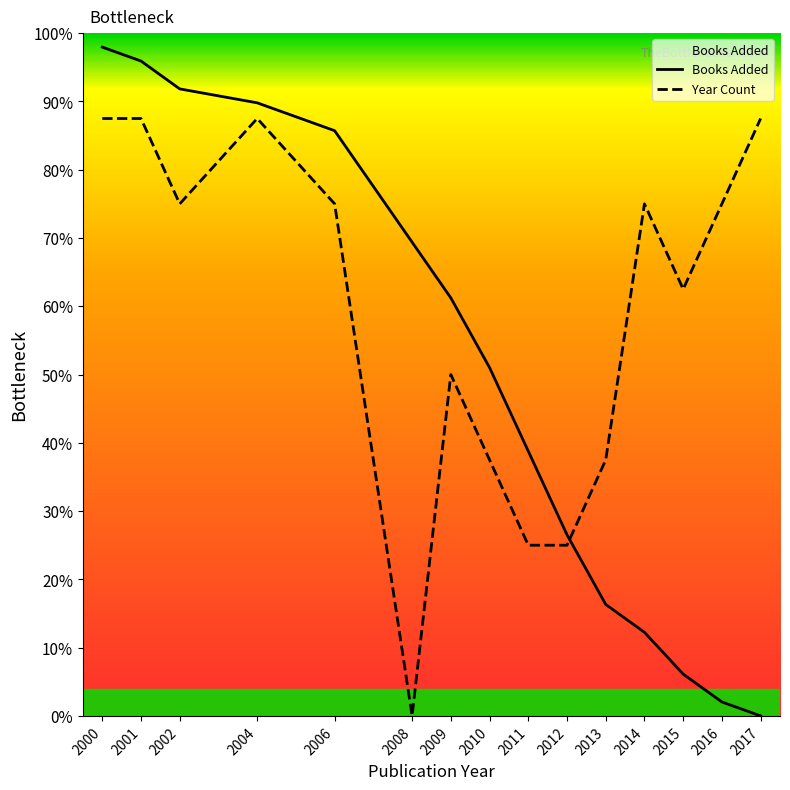

What is the value of the Year Count point at the 3rd from the left?

75.0